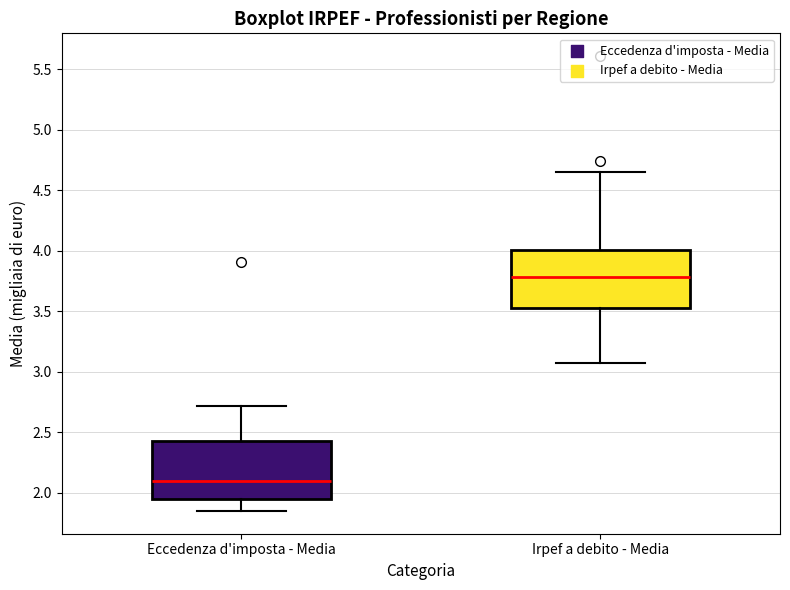

Where is the upper edge of the box for Eccedenza d'imposta - Media on the y-axis? The values are not printed on the chart, so give them approximately, as read against the axis.

2.45